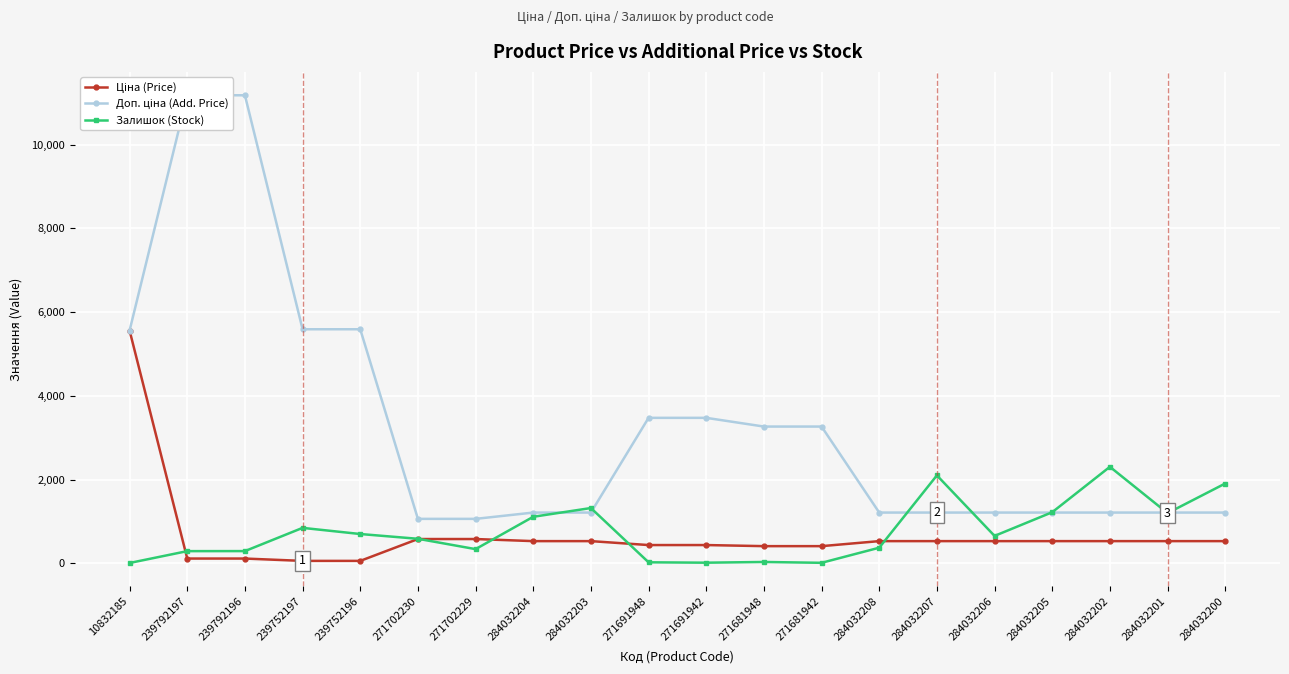

Where does the Доп. ціна (Add. Price) series first go above 1210?

10832185